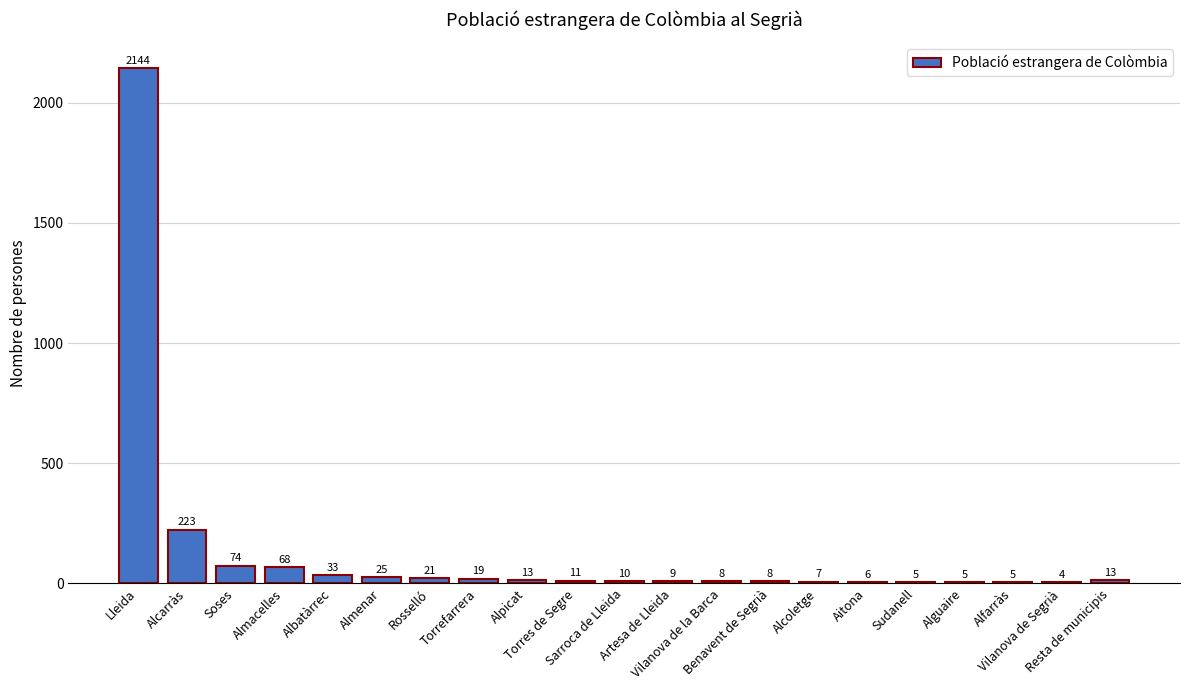

Reading left to right, what are all the values shown in this chart?

Lleida=2144	Alcarràs=223	Soses=74	Almacelles=68	Albatàrrec=33	Almenar=25	Rosselló=21	Torrefarrera=19	Alpicat=13	Torres de Segre=11	Sarroca de Lleida=10	Artesa de Lleida=9	Vilanova de la Barca=8	Benavent de Segrià=8	Alcoletge=7	Aitona=6	Sudanell=5	Alguaire=5	Alfarràs=5	Vilanova de Segrià=4	Resta de municipis=13